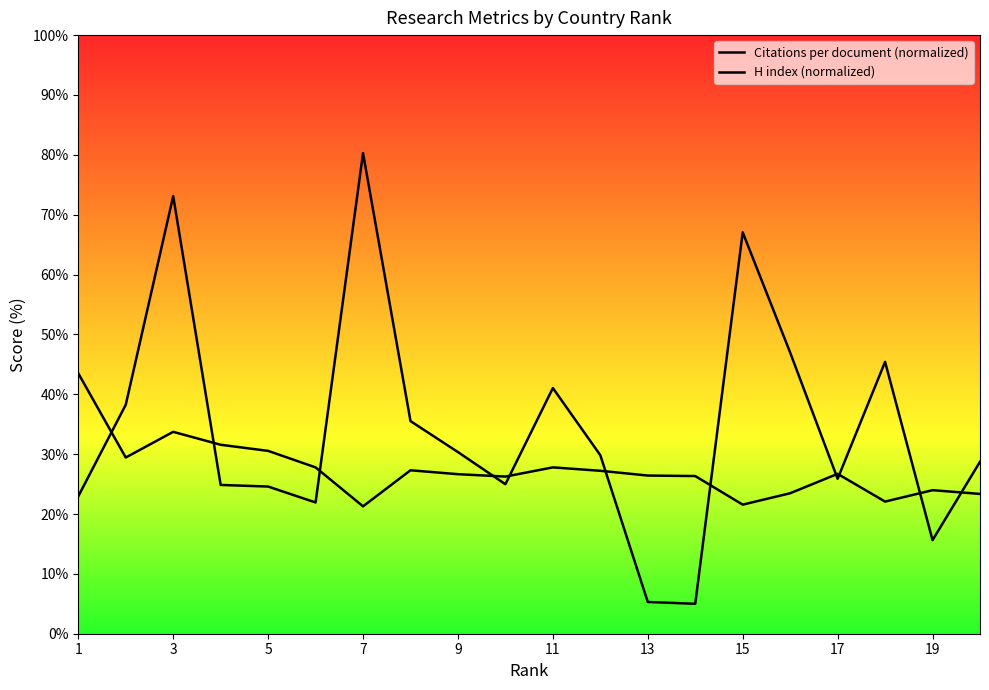

List the series in order of their overall mean, lowest first.

H index (normalized), Citations per document (normalized)